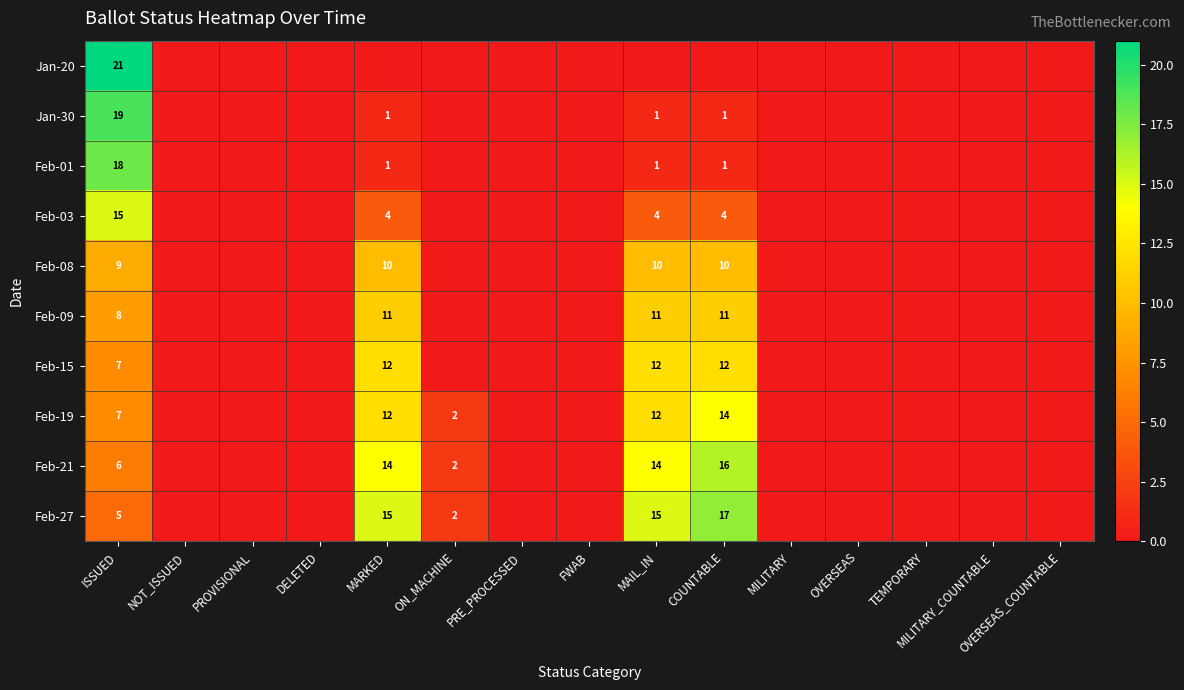

The Jan-30 series shows 1 at MAIL_IN. True or false?

True